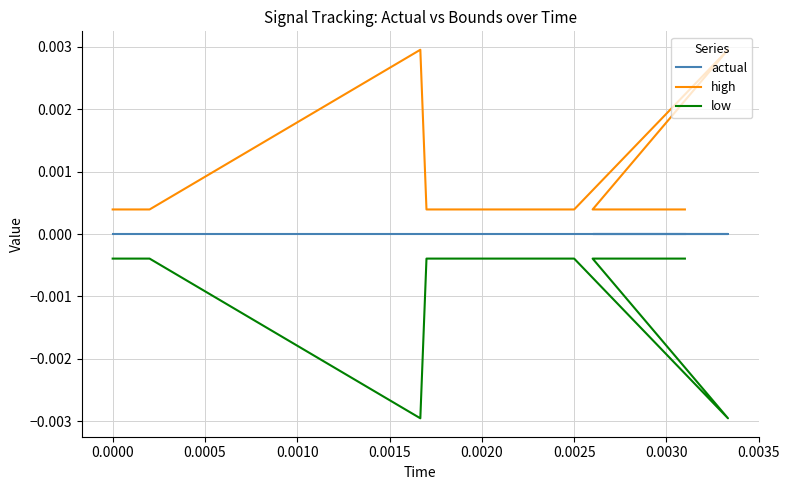

What position from the right is 0.0000?

19